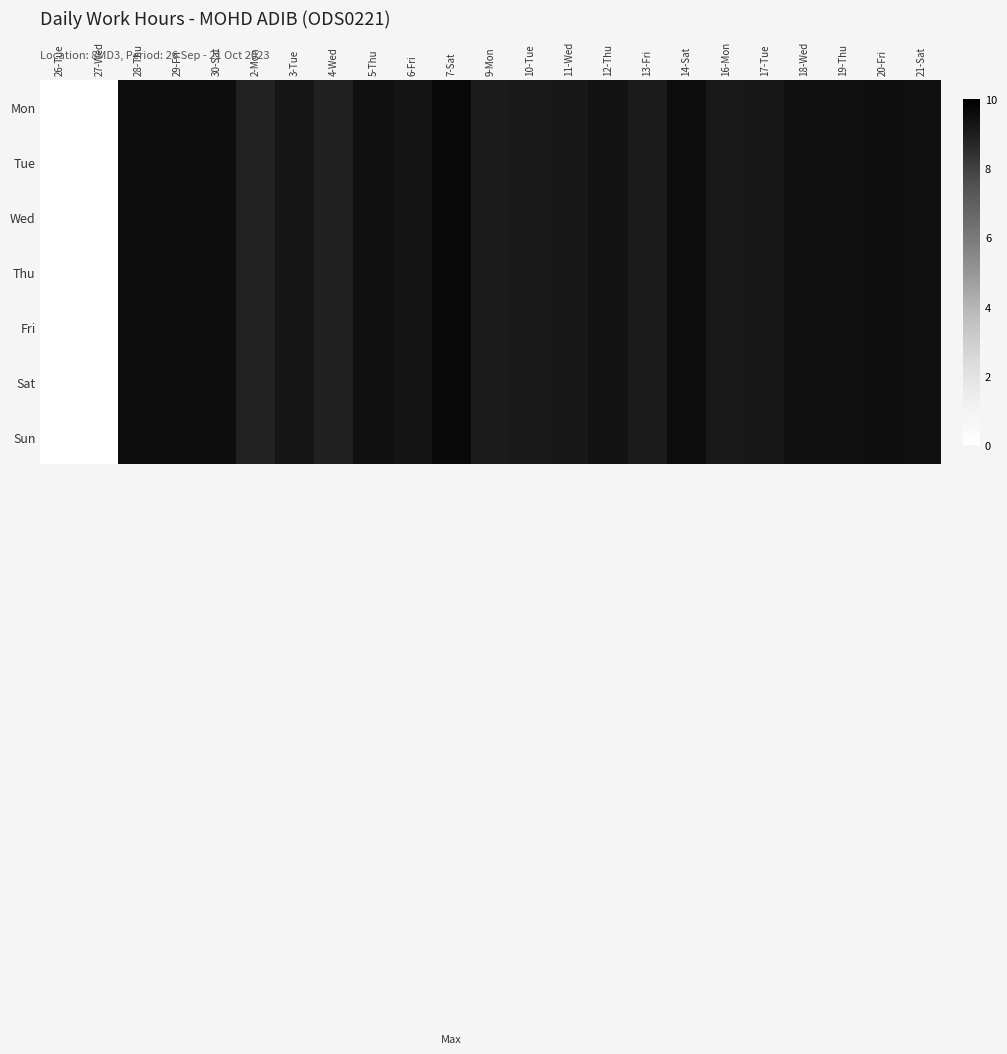

Which series has the largest total across all categories?

Mon